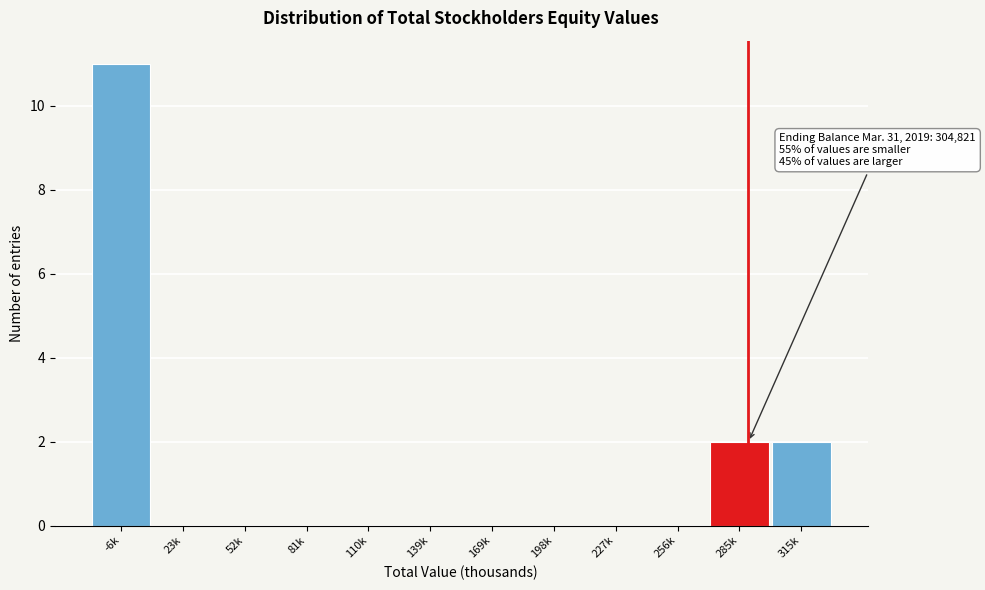

Reading left to right, list all the values displayed in this chart.

-6k=11	23k=0	52k=0	81k=0	110k=0	139k=0	169k=0	198k=0	227k=0	256k=0	285k=2	315k=2